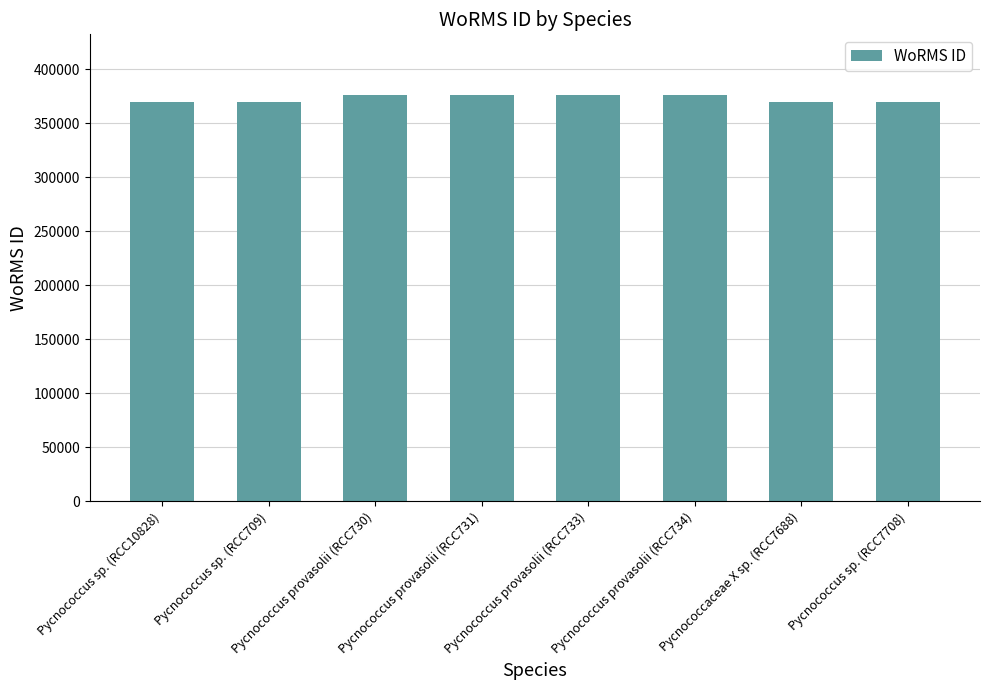

Count the number of data series in this chart.

1